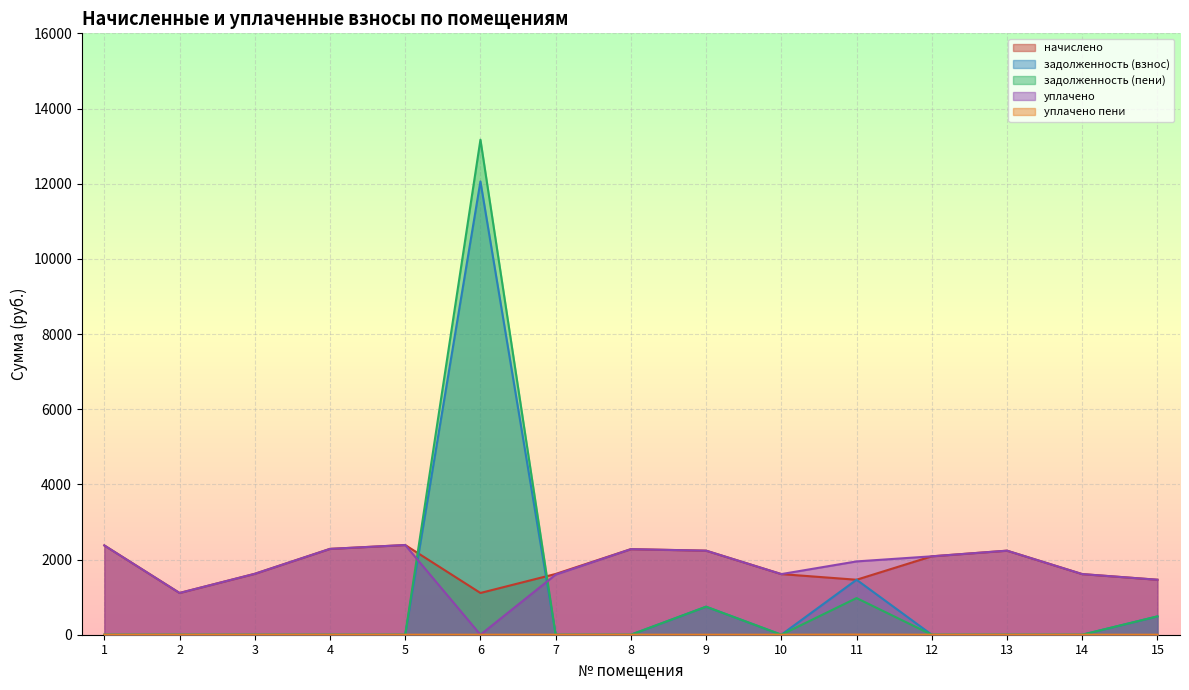

Does the chart display data point markers on the line(s)?

No